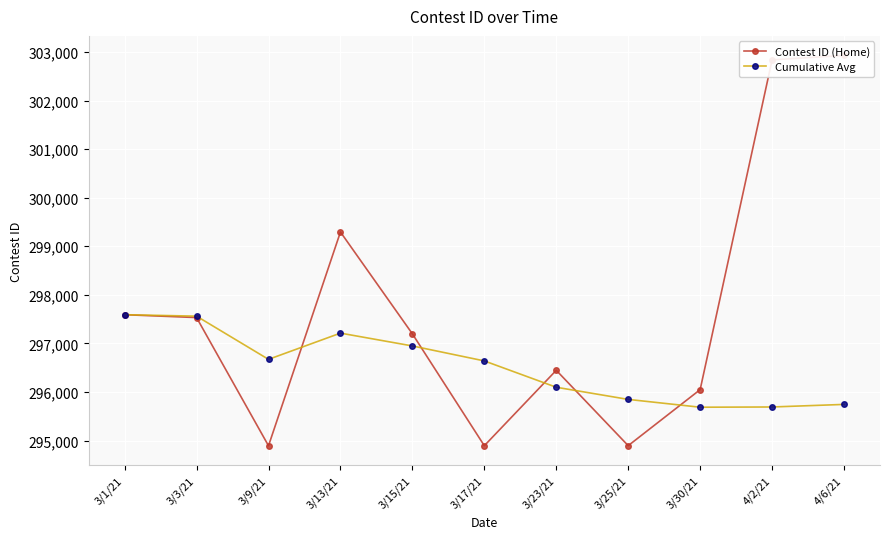

Does the chart display data point markers on the line(s)?

Yes